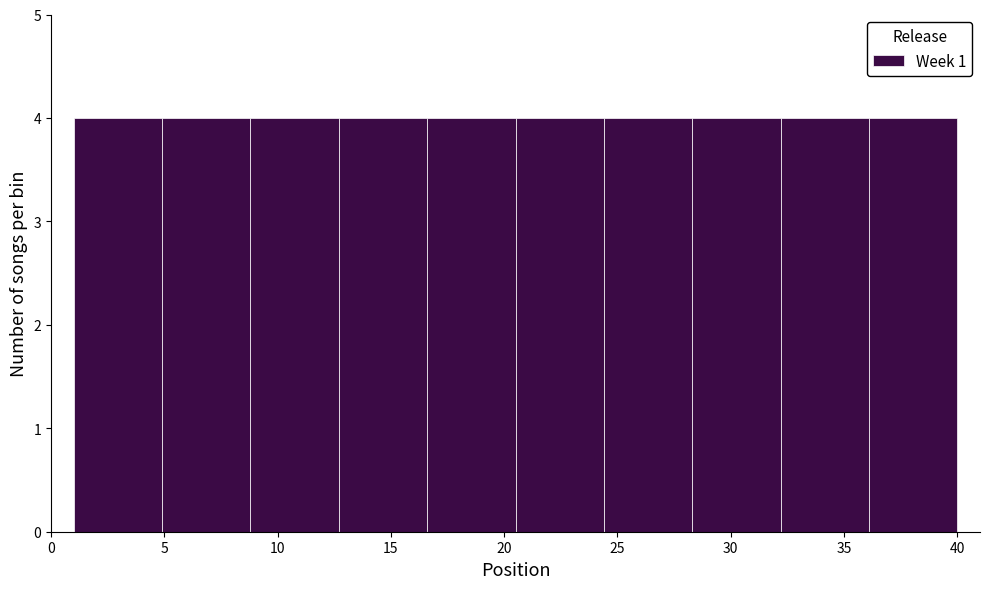

What is the height of the bar covering 28.3 to 32.2 on the x-axis? Neither the bar edges nor the heights are printed on the chart, so give them approximately, as read against the axes.

4